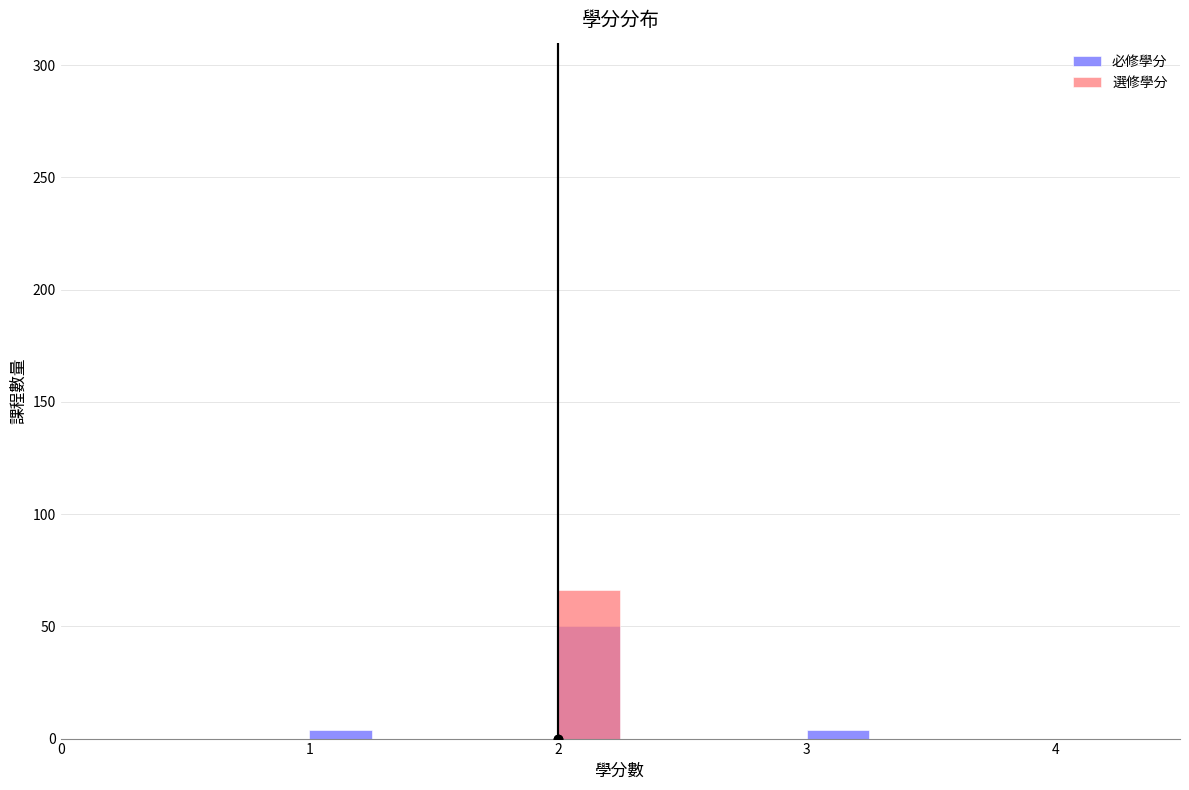

Rank the series by their maximum value, from lowest to highest.

必修學分, 選修學分